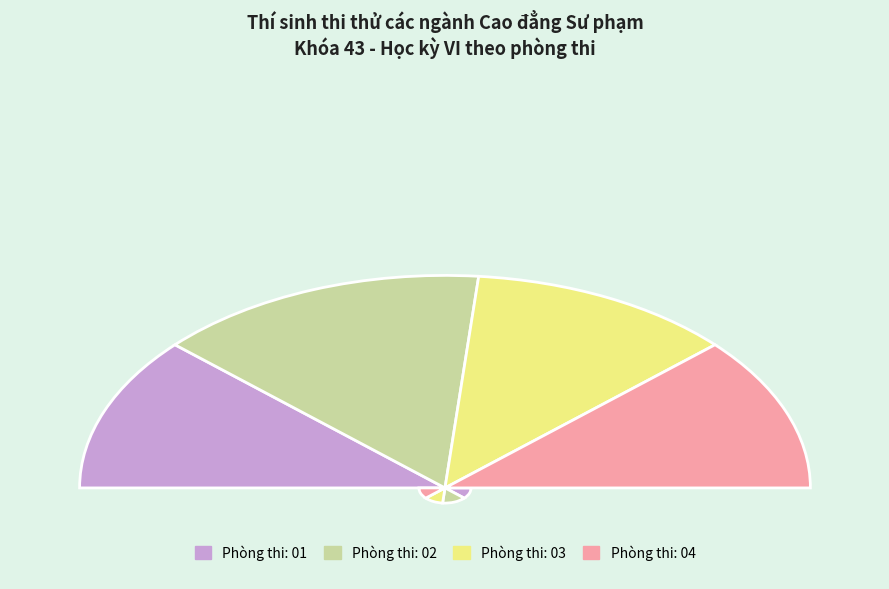

Combined, do Phòng thi: 04 and Phòng thi: 01 account for over 50%?

No